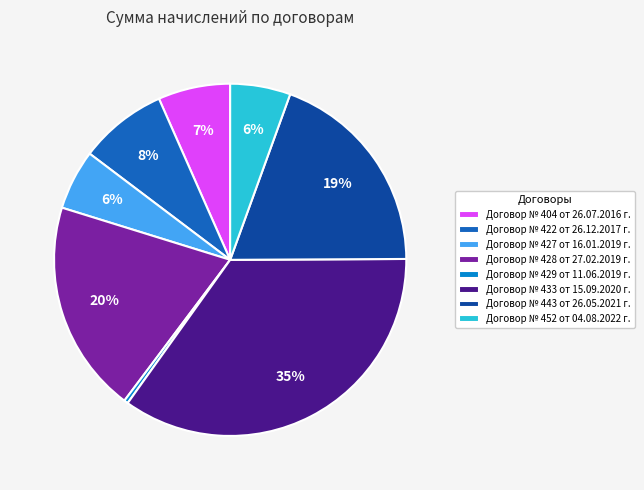

Is the sum of Договор № 428 от 27.02.2019 г. and Договор № 433 от 15.09.2020 г. greater than half?

Yes